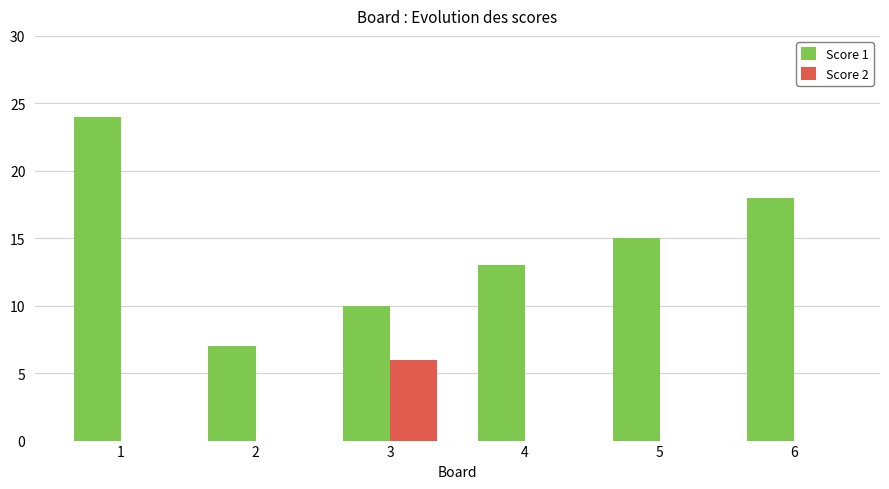

Is it true that Score 1 equals 16 at 3?

False